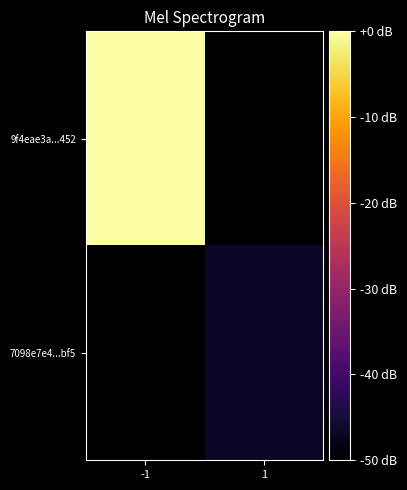

What is the spread (max minus min) of values at -1?

50.0